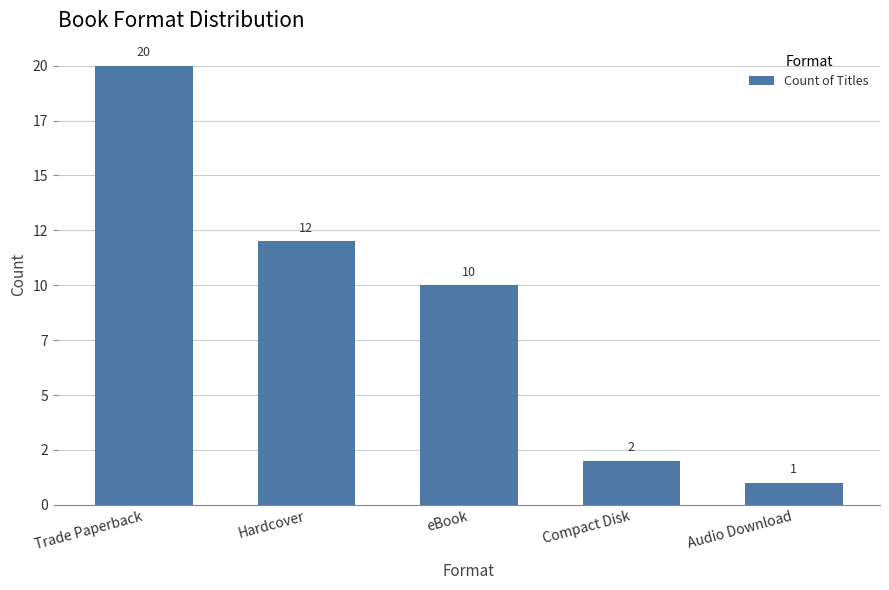

What is the label of the 5th bar from the right?

Trade Paperback